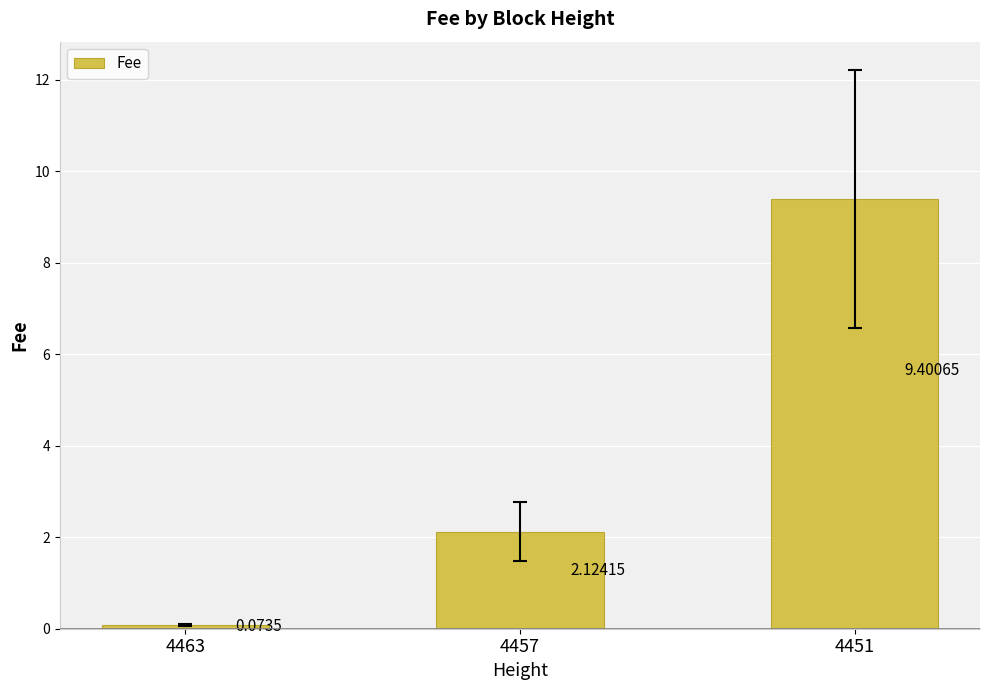

Rank the categories by value from lowest to highest.

4463, 4457, 4451